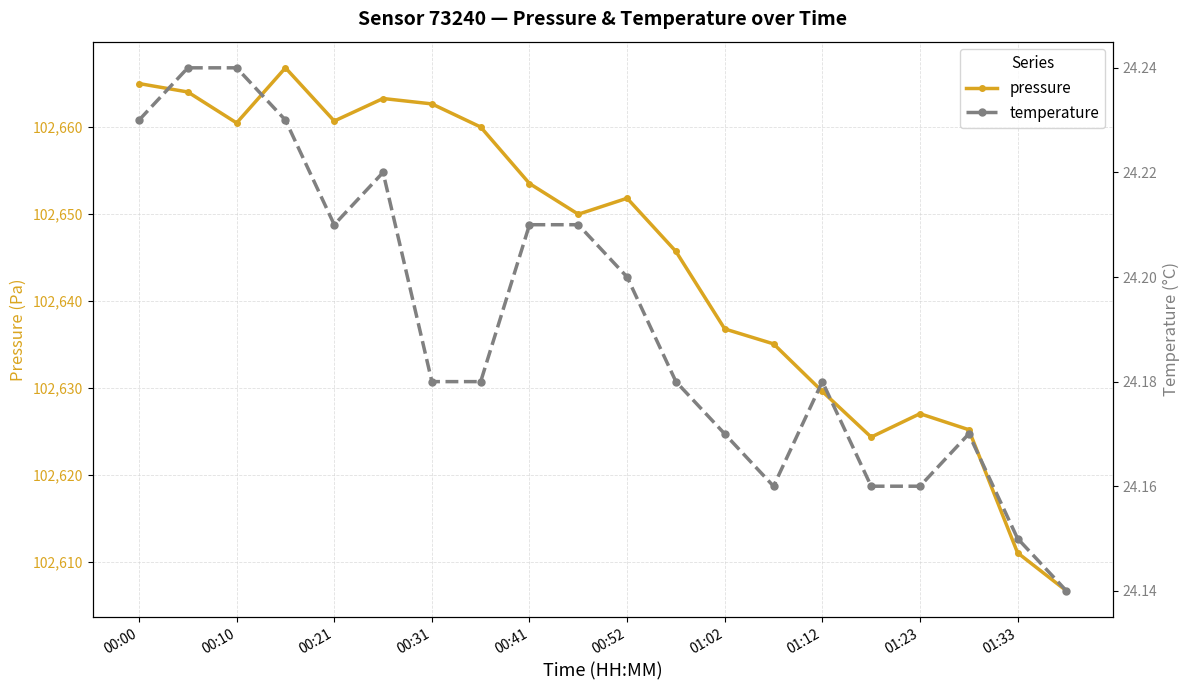

What is the lowest value of the pressure series?

102606.6